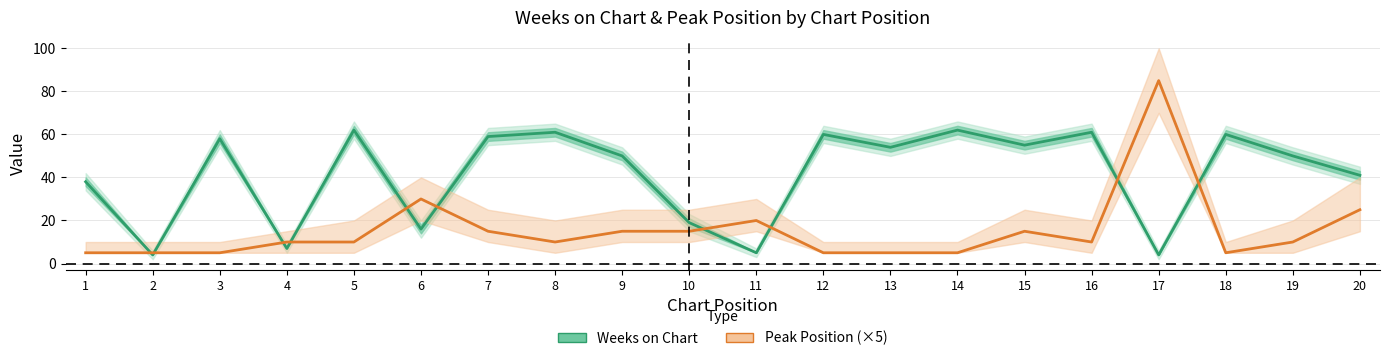

Between 7 and 8, which series saw the biggest shift?

Peak Position (×5)